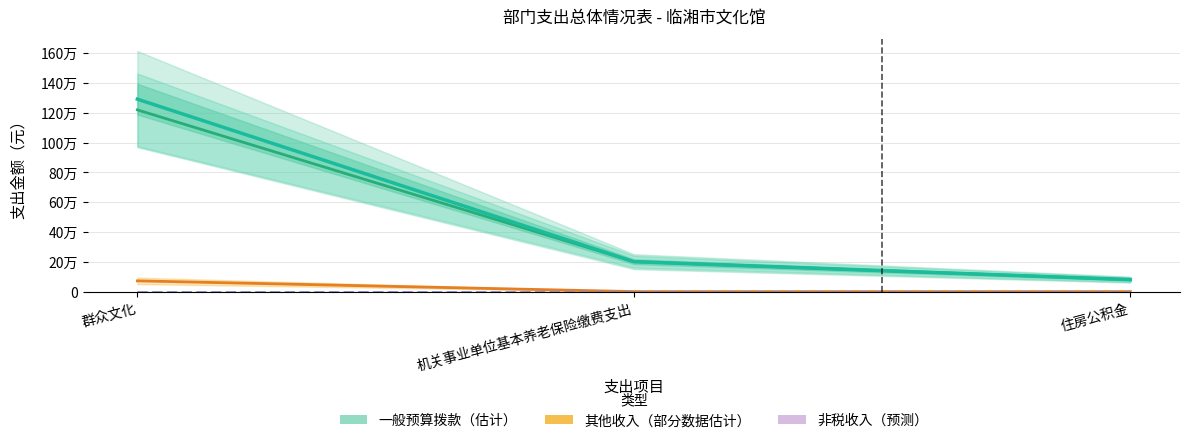

The 其他收入（部分数据估计） series shows 113082.8 at 群众文化. True or false?

False